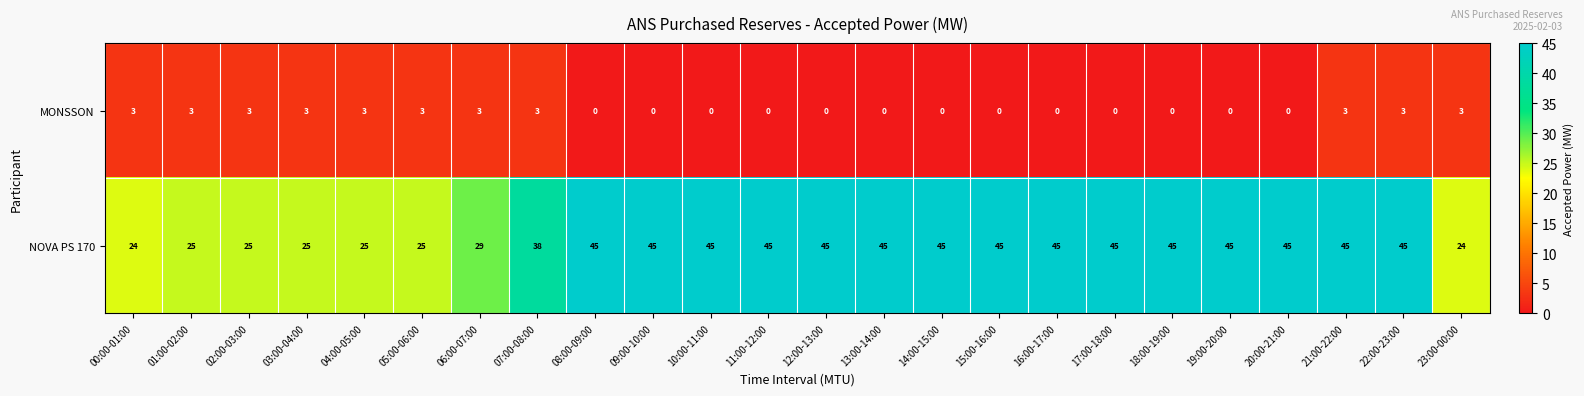

Rank the series by their average value, from lowest to highest.

MONSSON, NOVA PS 170